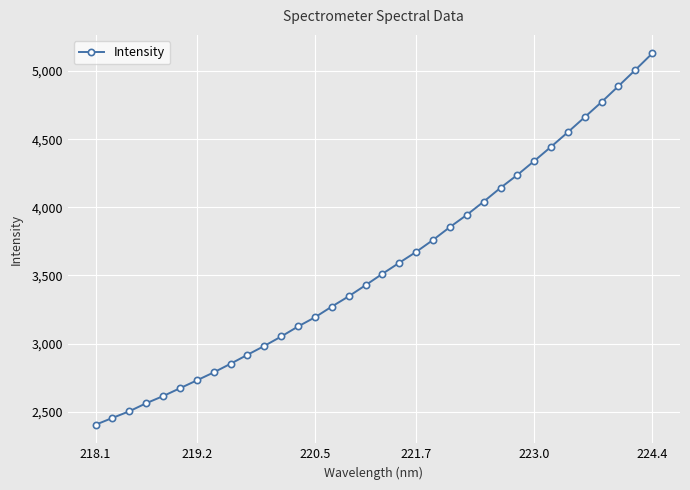

What is the greatest value displayed?

5129.1